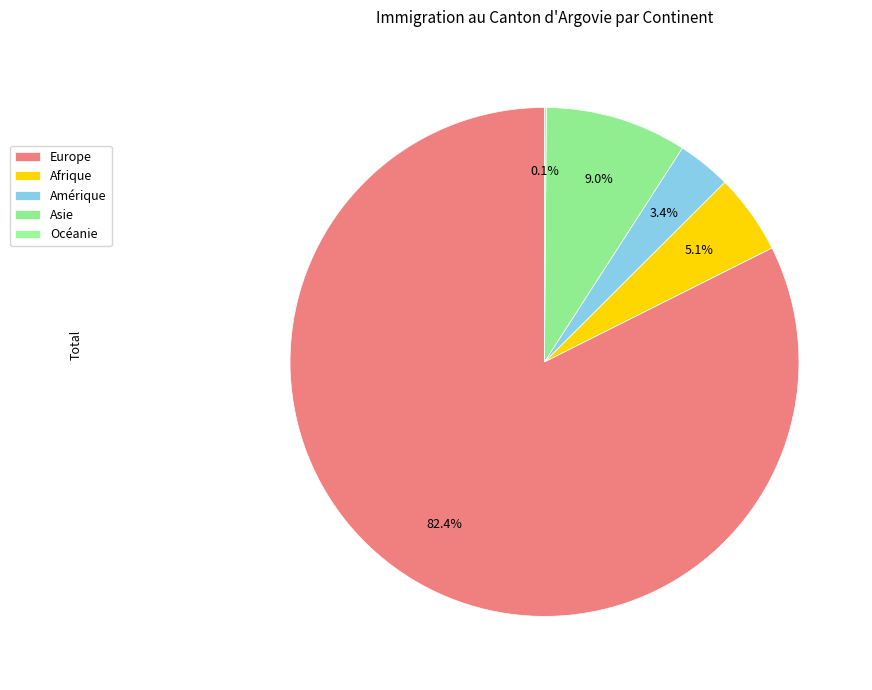

To the nearest percent, what is the average slice percentage?

20%